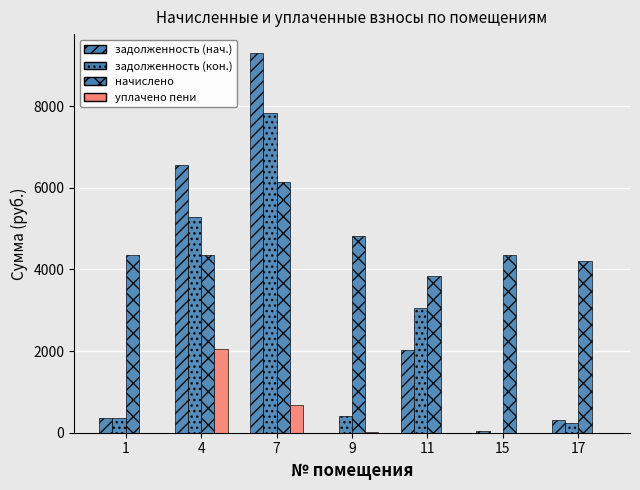

Are the bars horizontal?

No